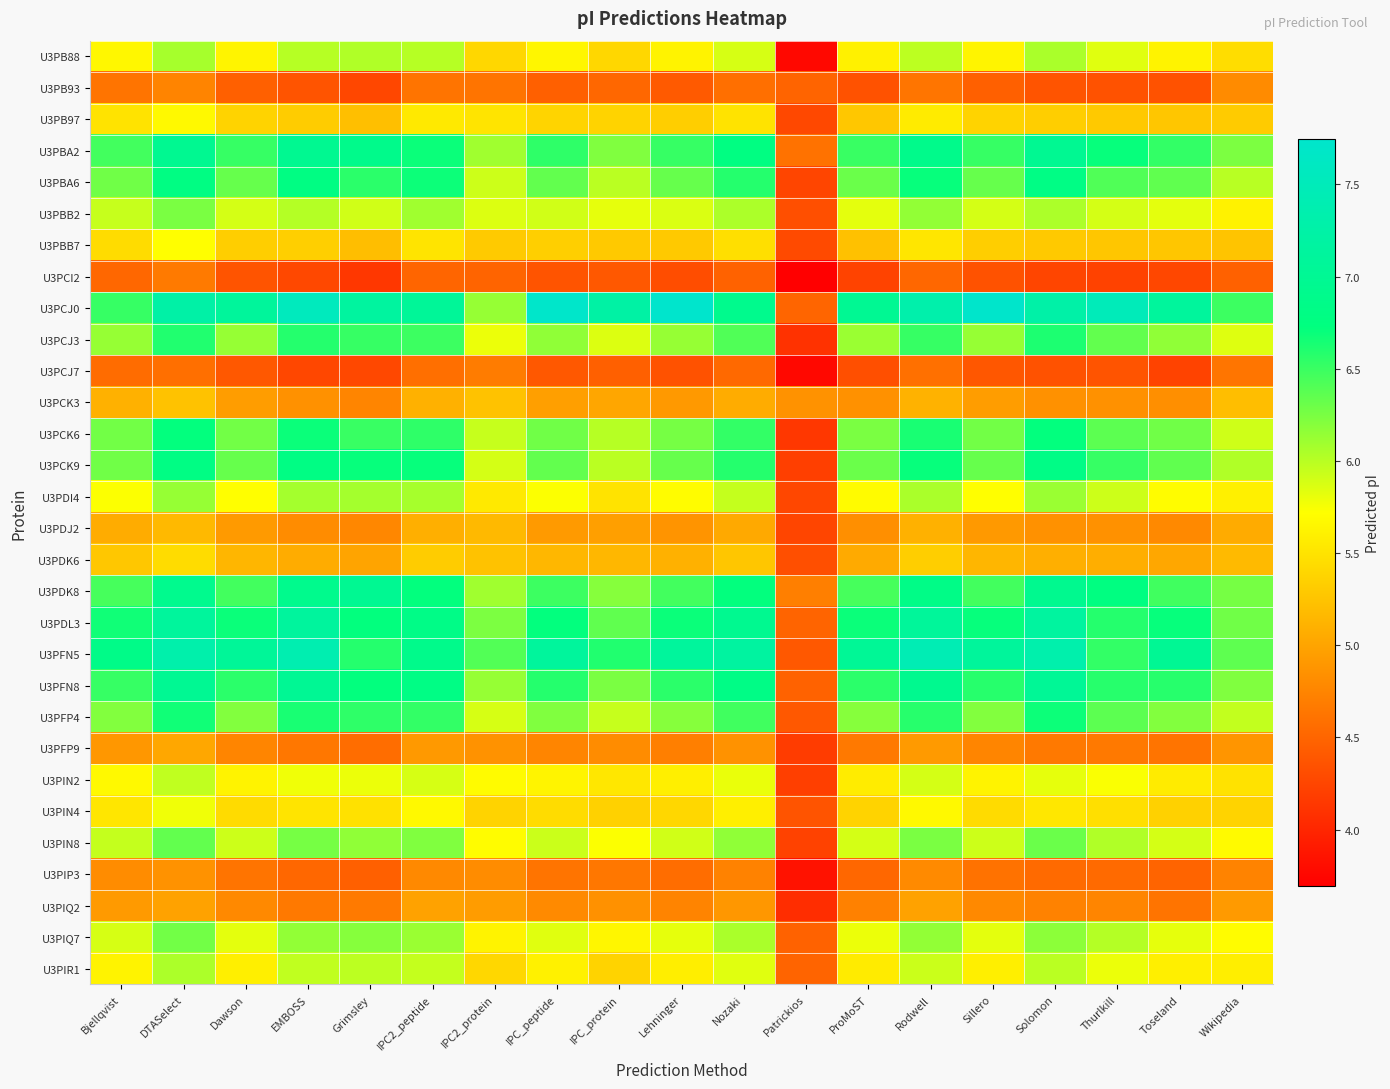

What is the spread (max minus min) of values at Thurlkill?

3.3